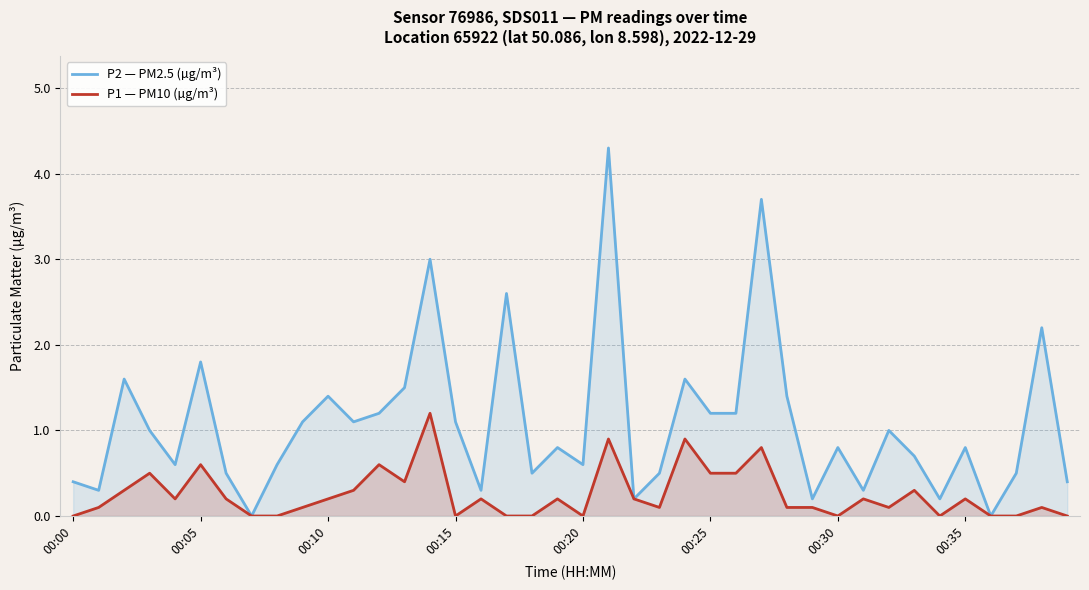

Rank the series by their average value, from highest to lowest.

P2 — PM2.5 (µg/m³), P1 — PM10 (µg/m³)